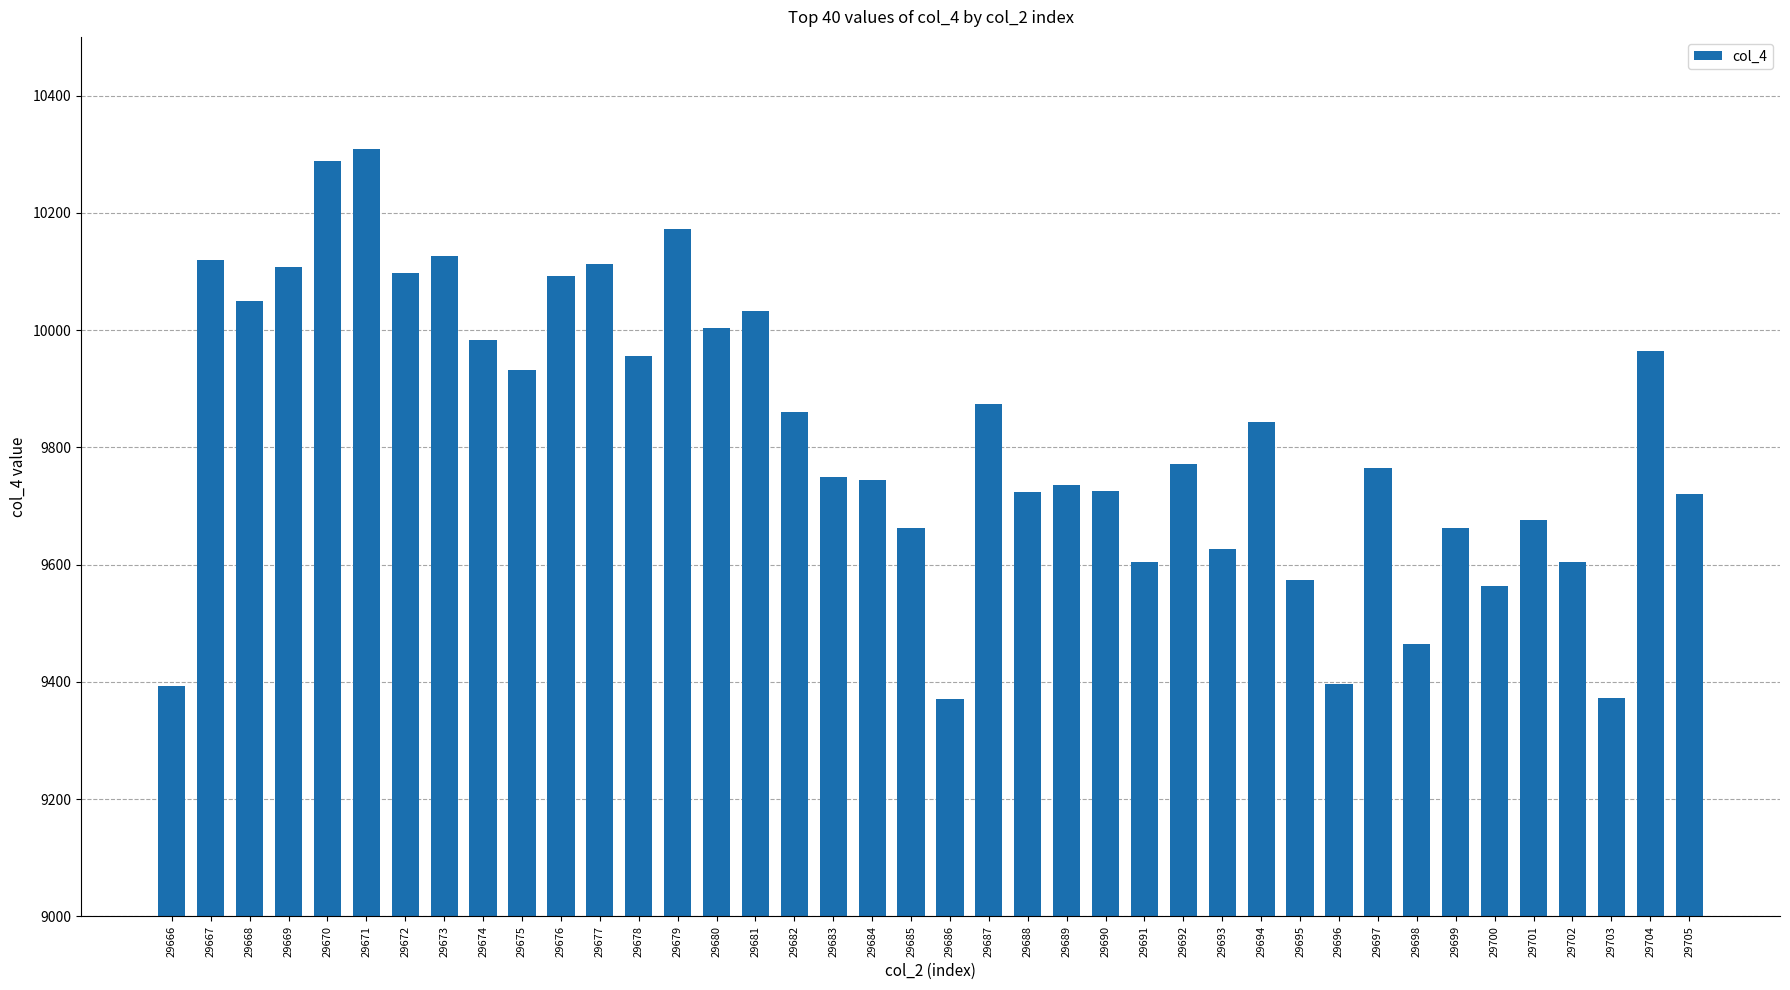

The chart shows a value of 9725 at 29690. True or false?

True